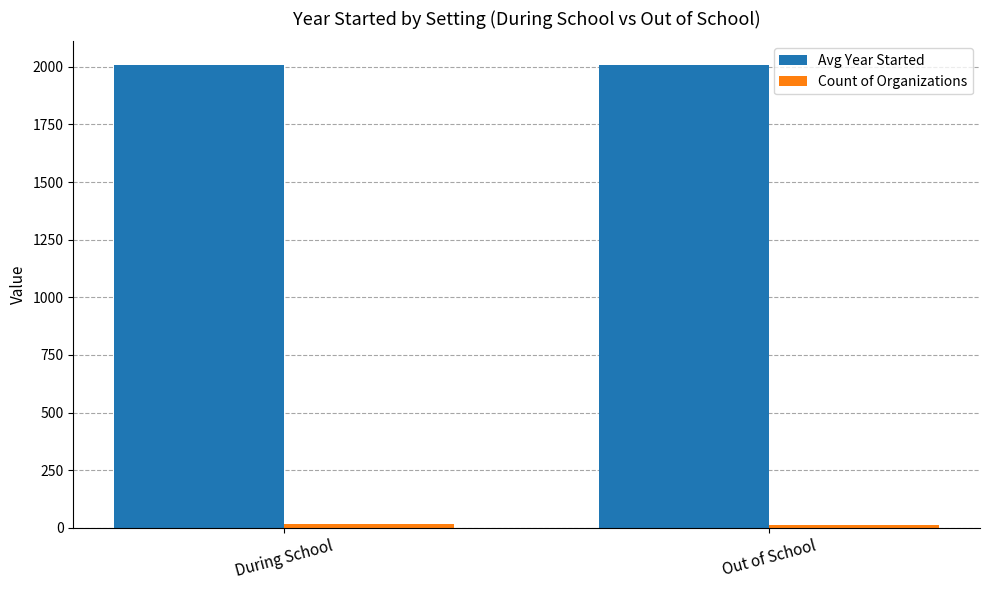

The Avg Year Started series shows 2007.8 at Out of School. True or false?

True